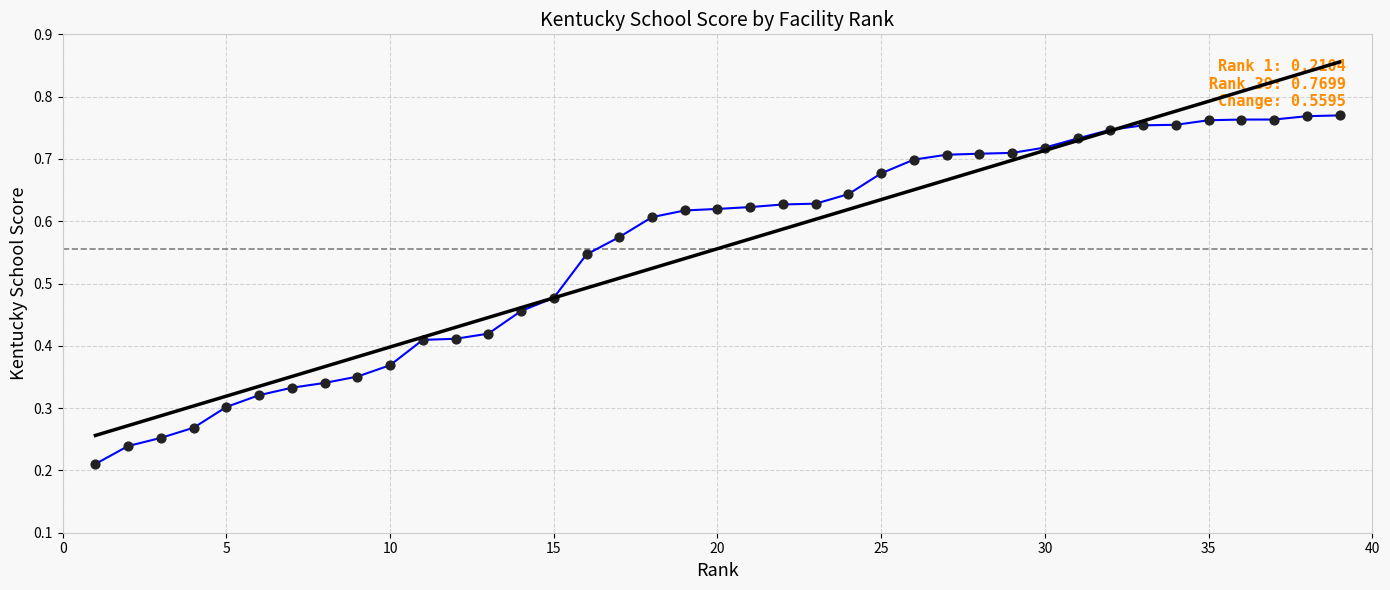

How many lines are shown in the chart?

2